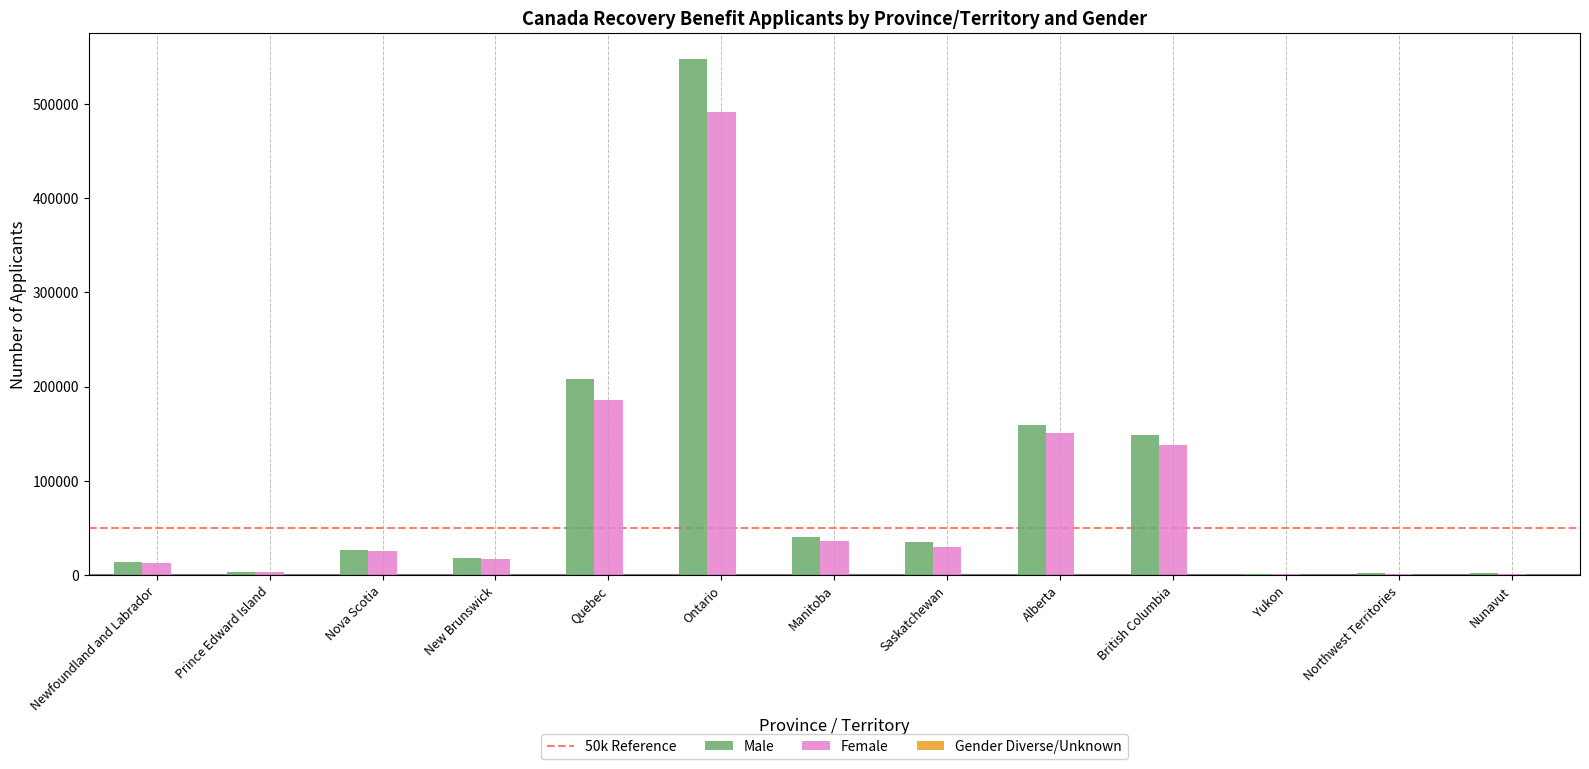

Which series has the widest spread of values?

Male